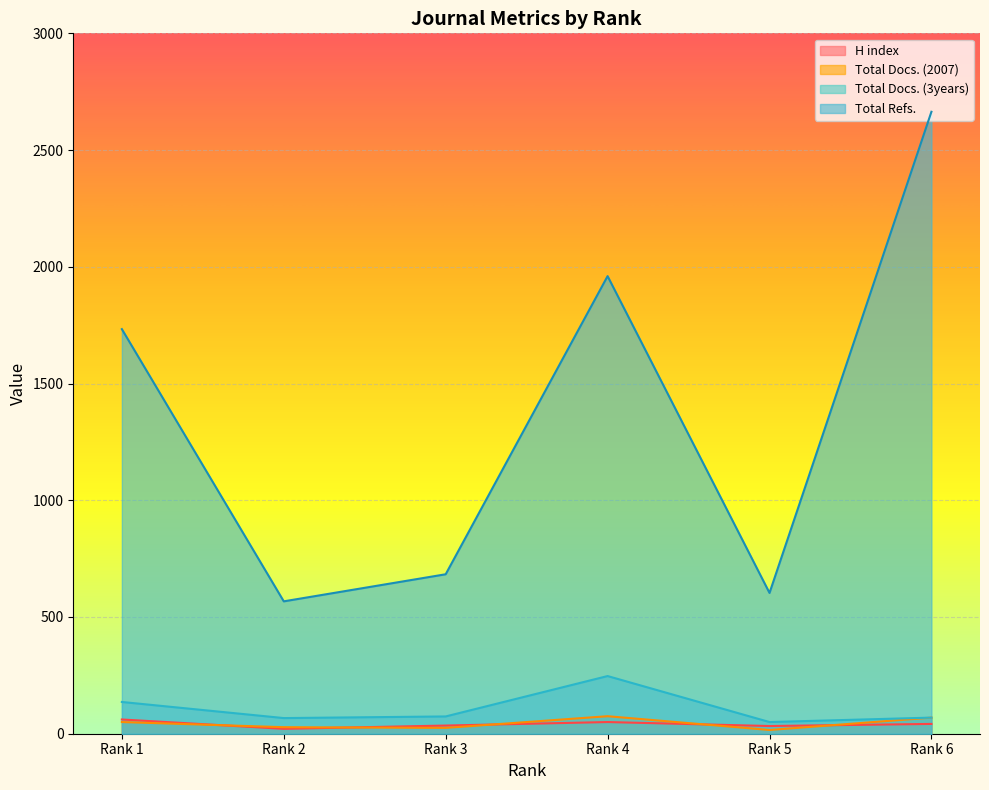

The Total Docs. (2007) series shows 43 at Rank 2. True or false?

False